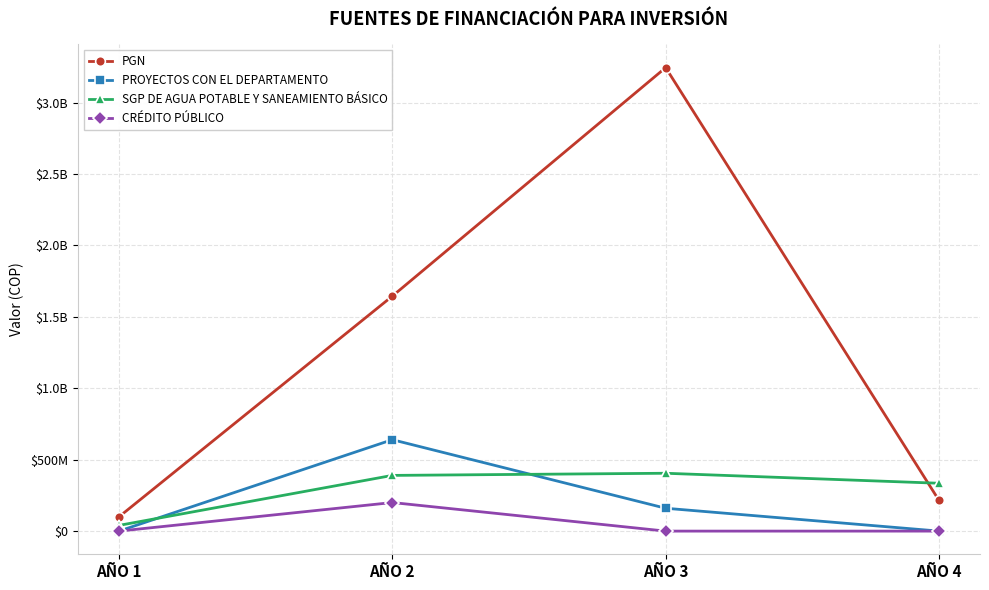

What are all the series names shown in the legend?

PGN, PROYECTOS CON EL DEPARTAMENTO, SGP DE AGUA POTABLE Y SANEAMIENTO BÁSICO, CRÉDITO PÚBLICO